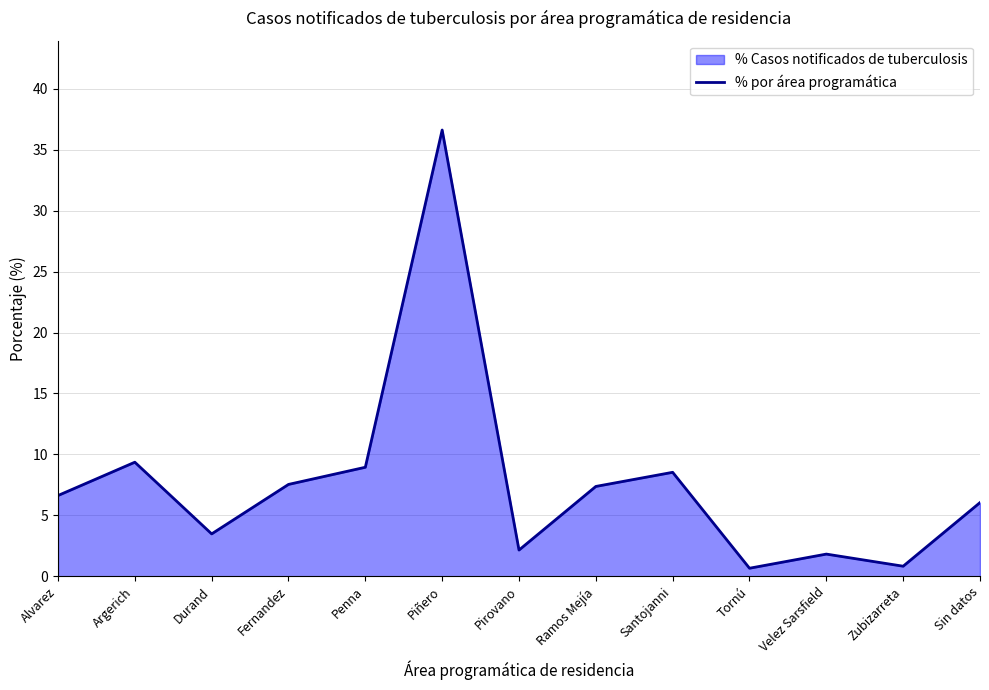

Does the chart have visible grid lines?

Yes